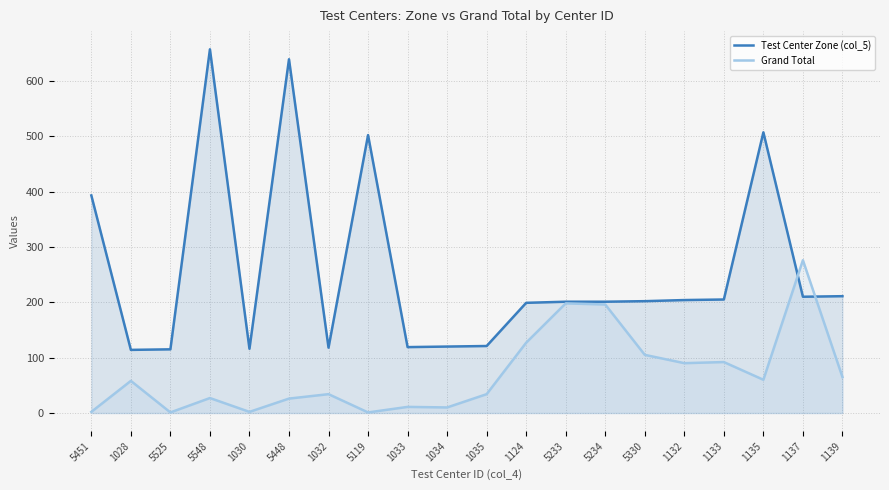

What is the total value across all series at 1124?

326